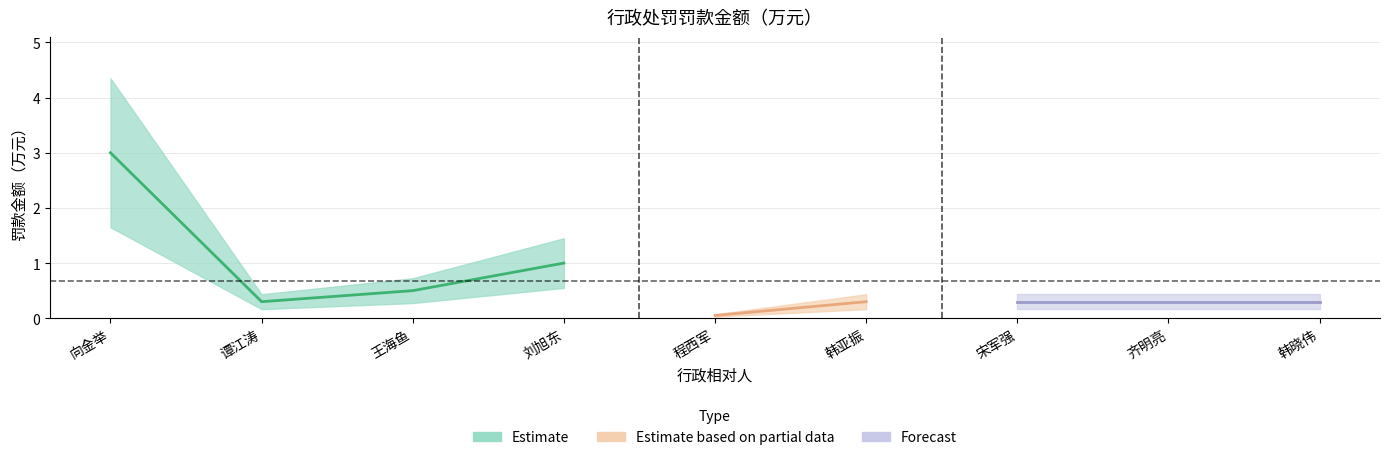

Reading right to left, extract all data points from this chart.

0.3	0.3	0.3	0.3	0.1	1.0	0.5	0.3	3.0